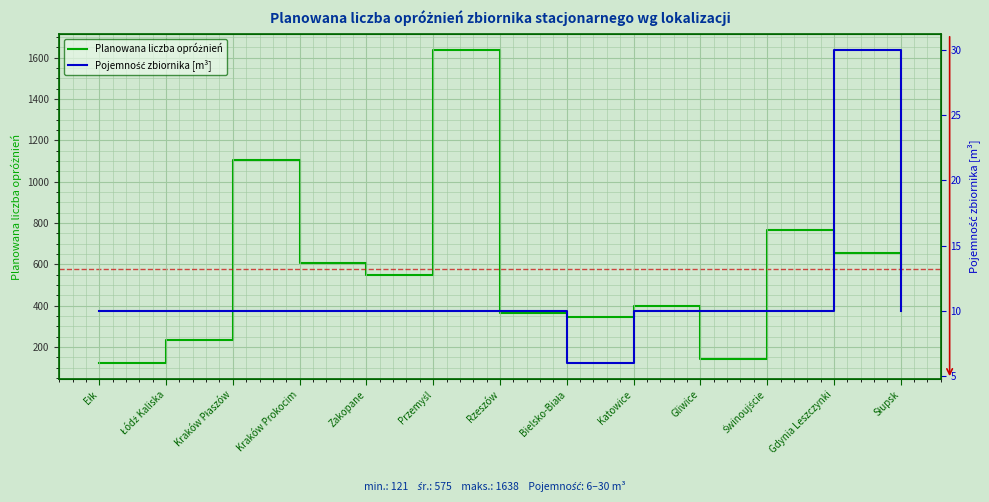

What are all the series names shown in the legend?

Planowana liczba opróżnień, Pojemność zbiornika [m³]